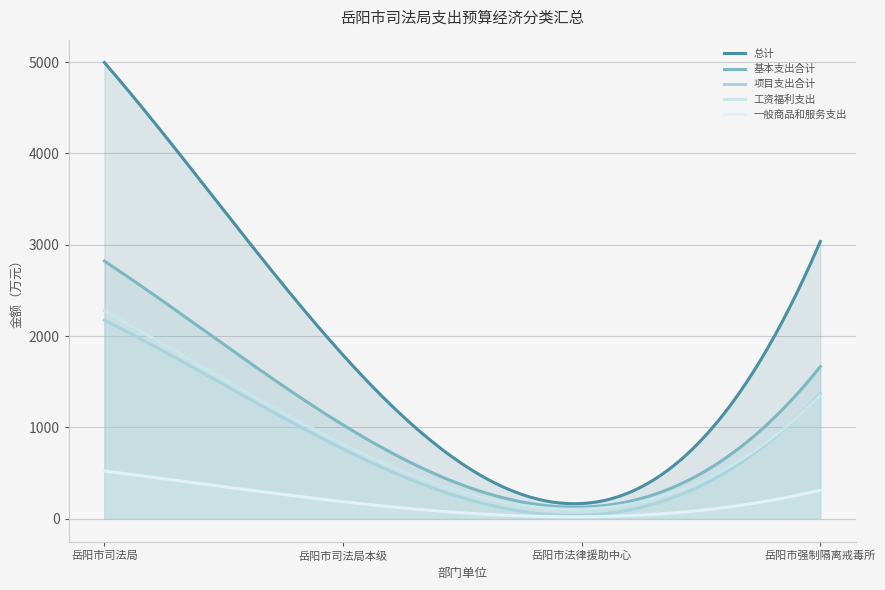

What is the total value across all series at 岳阳市司法局本级?

4589.8